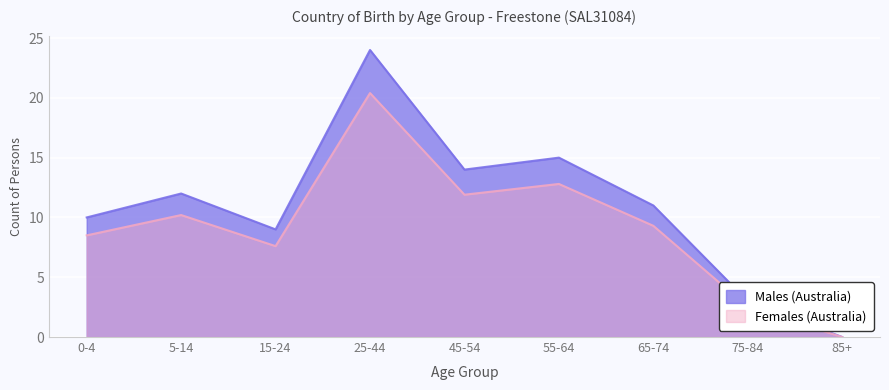

The value of Females (Australia) at 0-4 is 12.0. True or false?

False